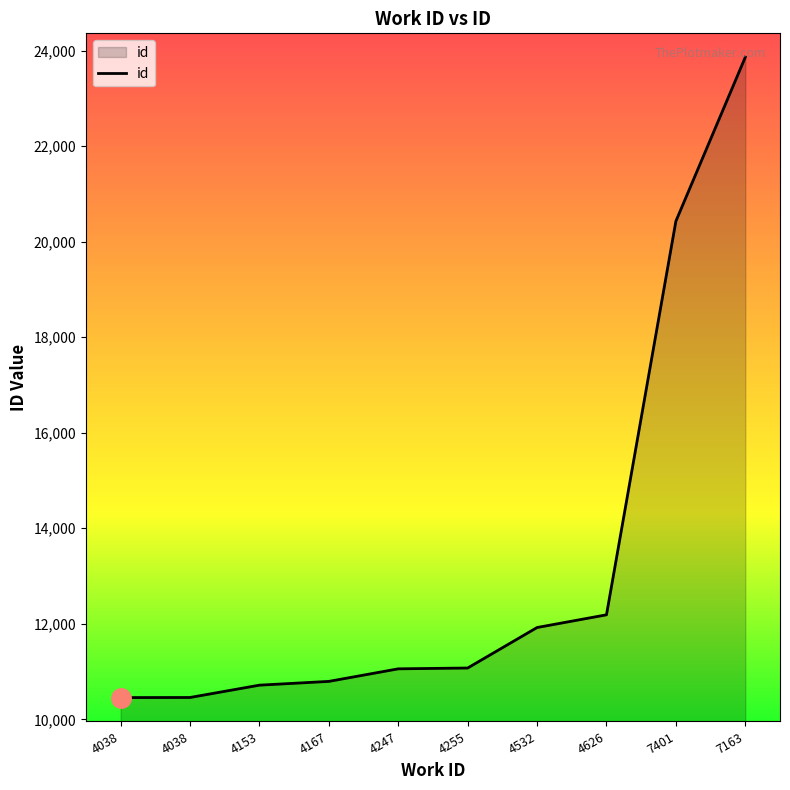

How many lines are shown in the chart?

1